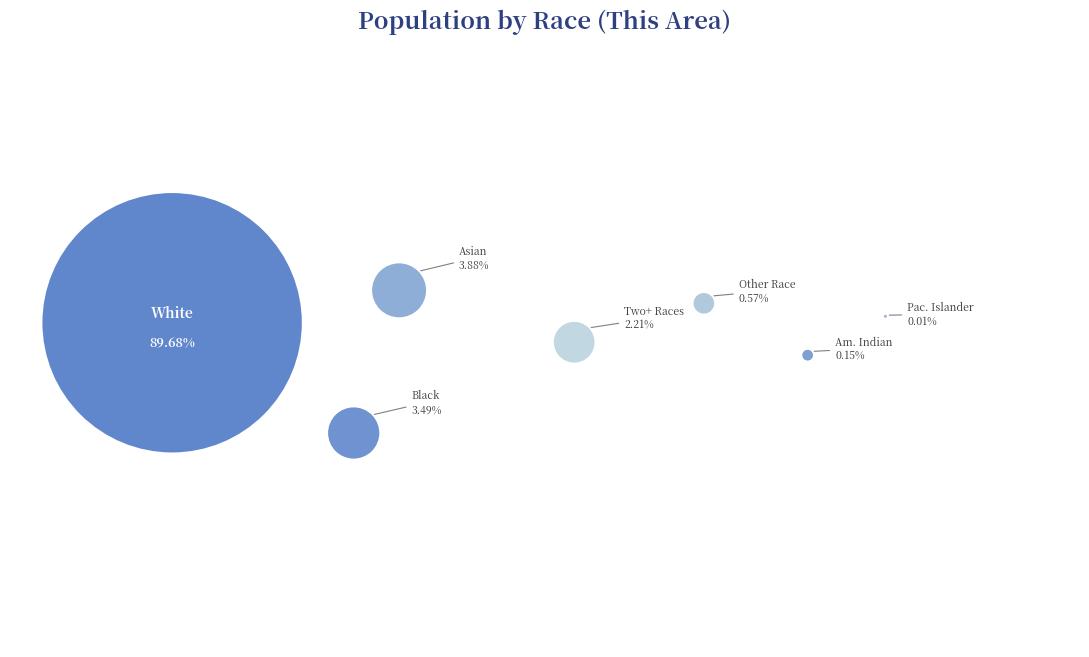

How much of the chart is everything except Asian alone?

96.1%